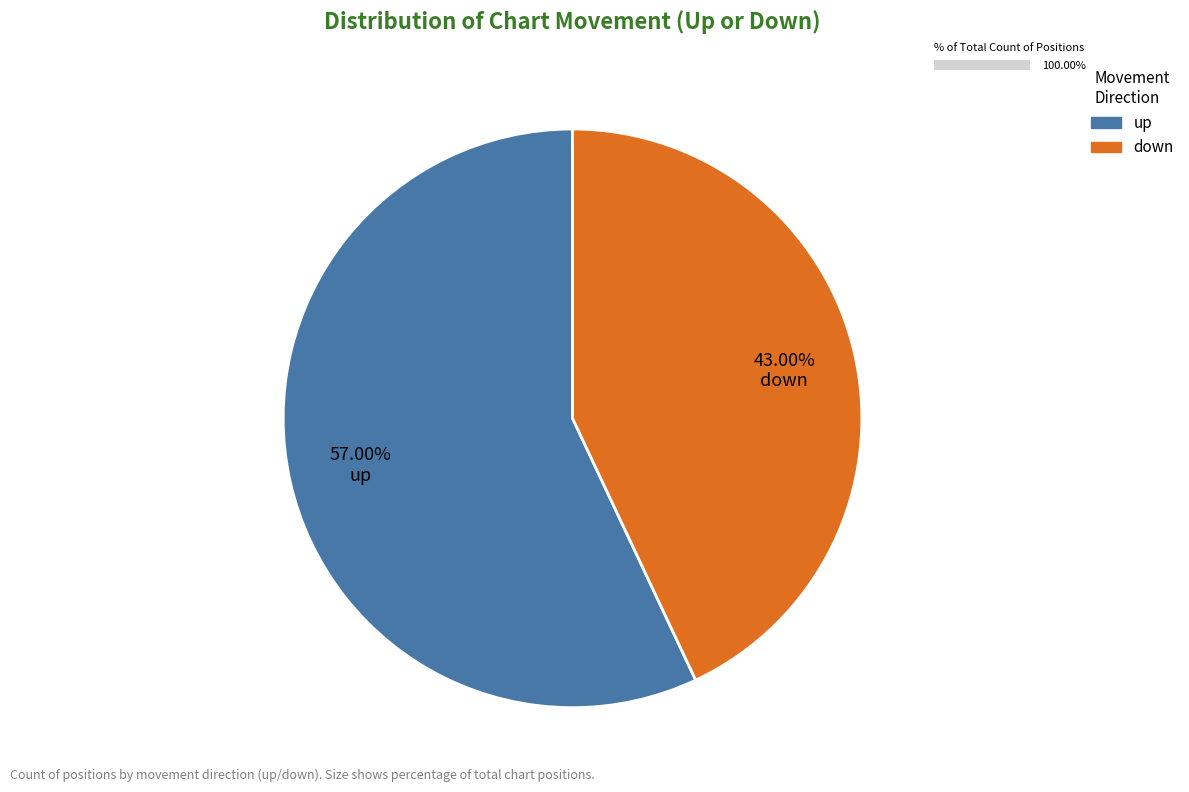

To the nearest percent, what portion does up represent?

57%